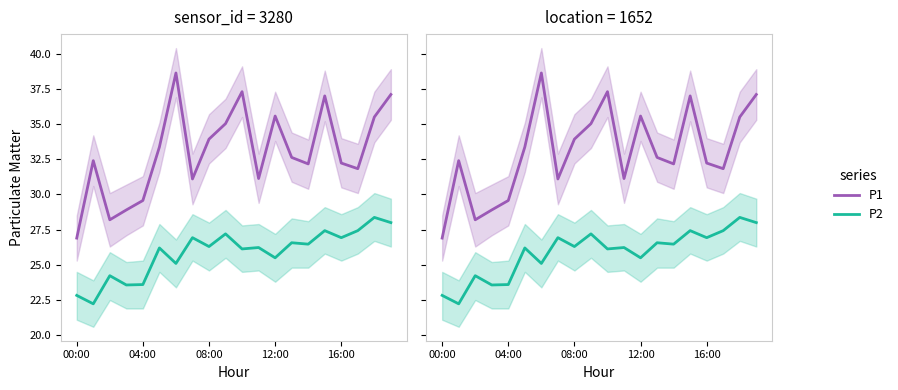

Reading right to left, list all the values displayed in this chart.

P1: 37.1	35.5	31.8	32.2	37.0	32.2	32.6	35.6	31.1	37.3	35.0	33.9	31.1	38.6	33.4	29.6	28.9	28.2	32.4	26.9
P2: 28.0	28.4	27.4	26.9	27.4	26.5	26.6	25.5	26.2	26.1	27.2	26.3	26.9	25.1	26.2	23.6	23.6	24.2	22.2	22.8